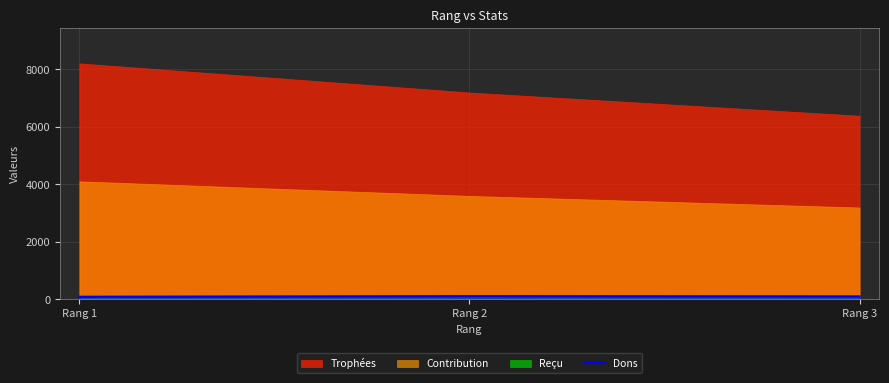

Between Rang 2 and Rang 3, which is larger?

Rang 2